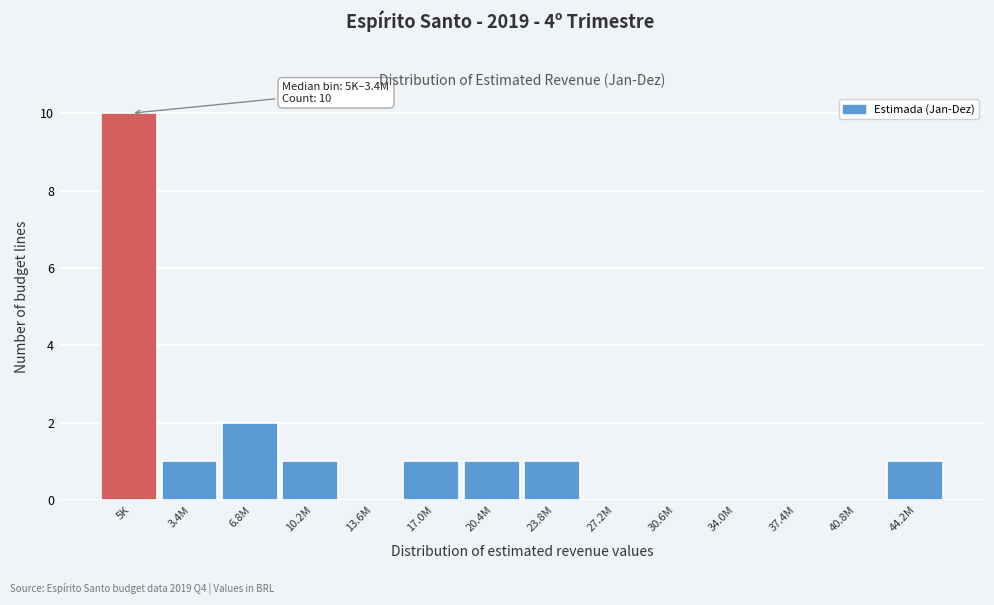

Reading left to right, transcribe all the data shown in this chart.

5K=10	3.4M=1	6.8M=2	10.2M=1	13.6M=0	17.0M=1	20.4M=1	23.8M=1	27.2M=0	30.6M=0	34.0M=0	37.4M=0	40.8M=0	44.2M=1